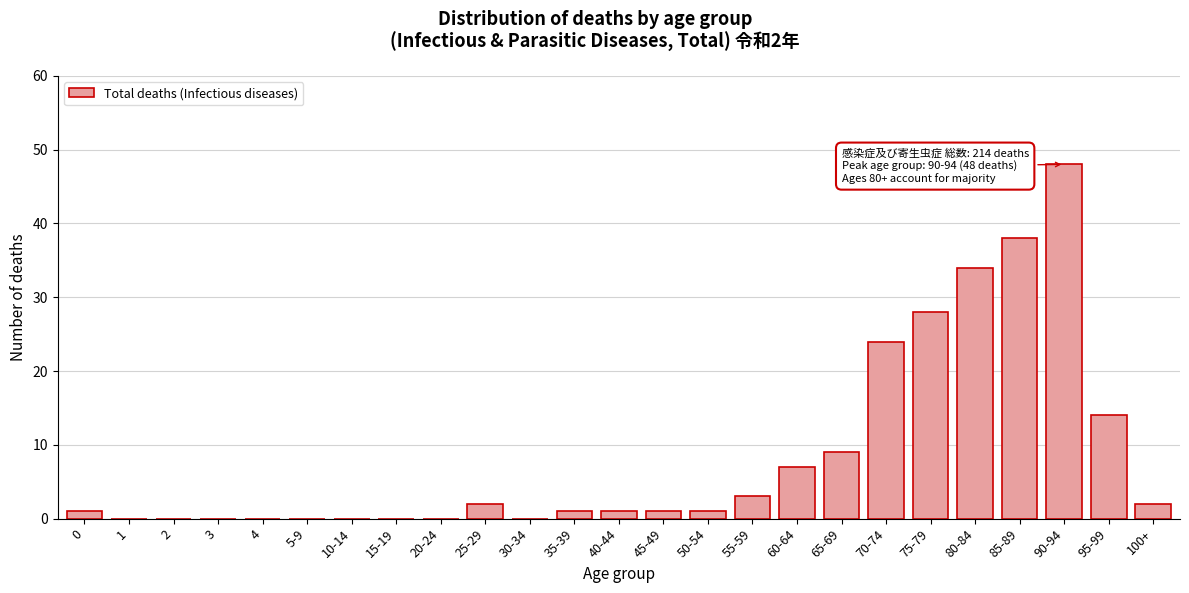

Reading left to right, transcribe all the data shown in this chart.

0=1	1=0	2=0	3=0	4=0	5-9=0	10-14=0	15-19=0	20-24=0	25-29=2	30-34=0	35-39=1	40-44=1	45-49=1	50-54=1	55-59=3	60-64=7	65-69=9	70-74=24	75-79=28	80-84=34	85-89=38	90-94=48	95-99=14	100+=2